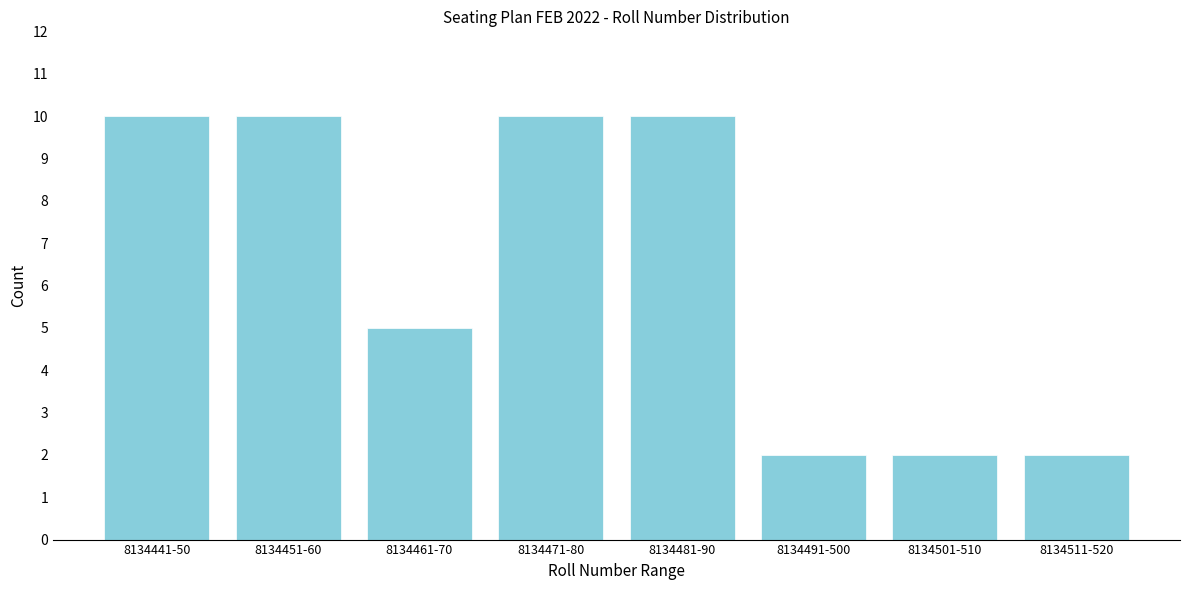

Reading right to left, list all the values displayed in this chart.

2	2	2	10	10	5	10	10